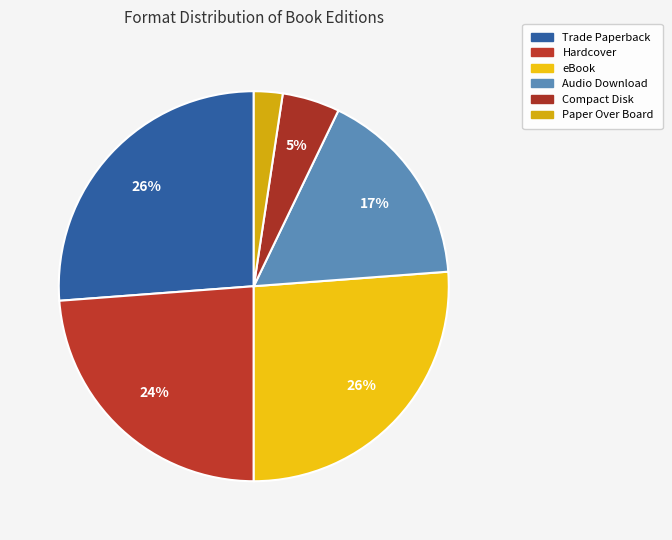

Rank the categories by value from highest to lowest.

Trade Paperback, eBook, Hardcover, Audio Download, Compact Disk, Paper Over Board